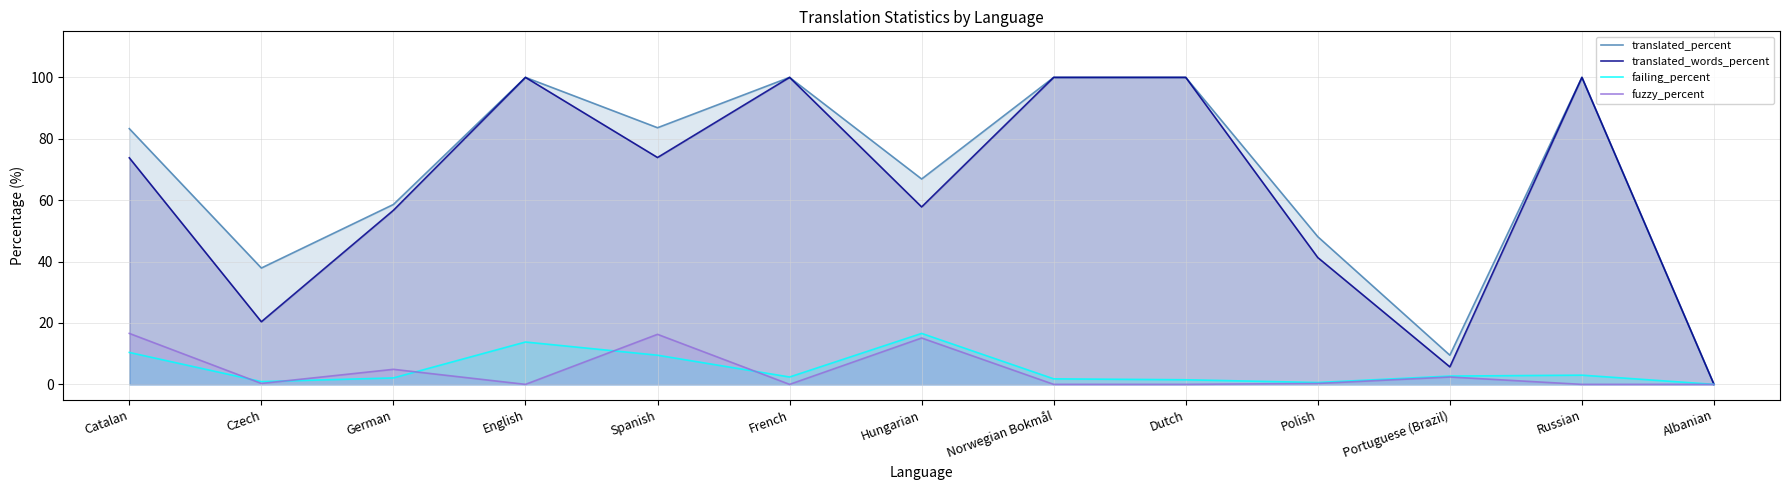

Between Norwegian Bokmål and German, which is larger?

Norwegian Bokmål